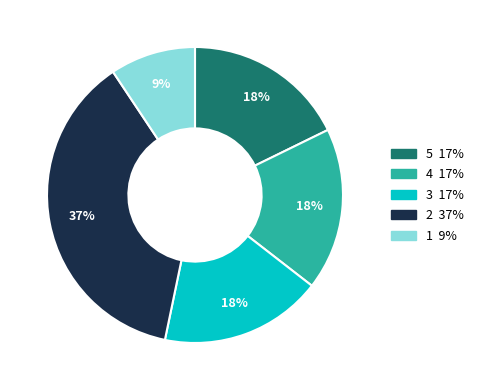

Does any single category account for the majority?

No